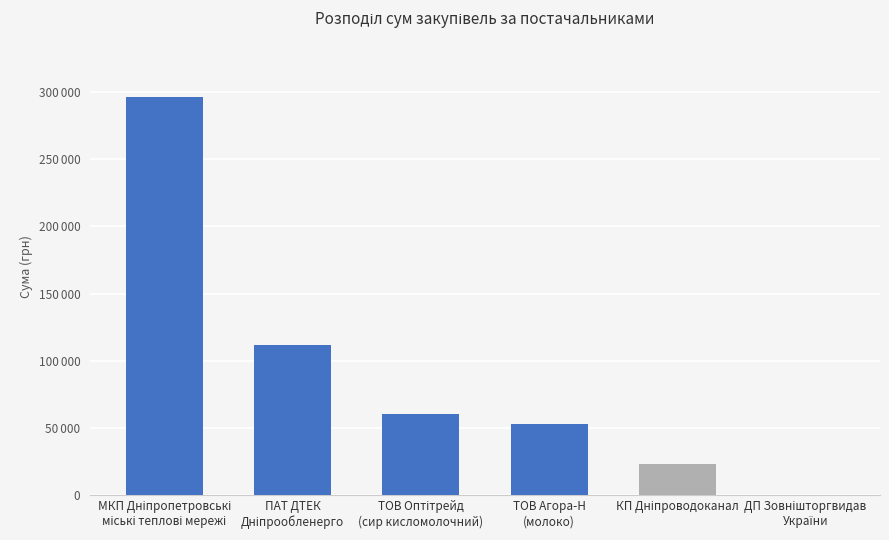

True or false: the data shows 84993.0 at ТОВ Оптітрейд
(сир кисломолочний).

False